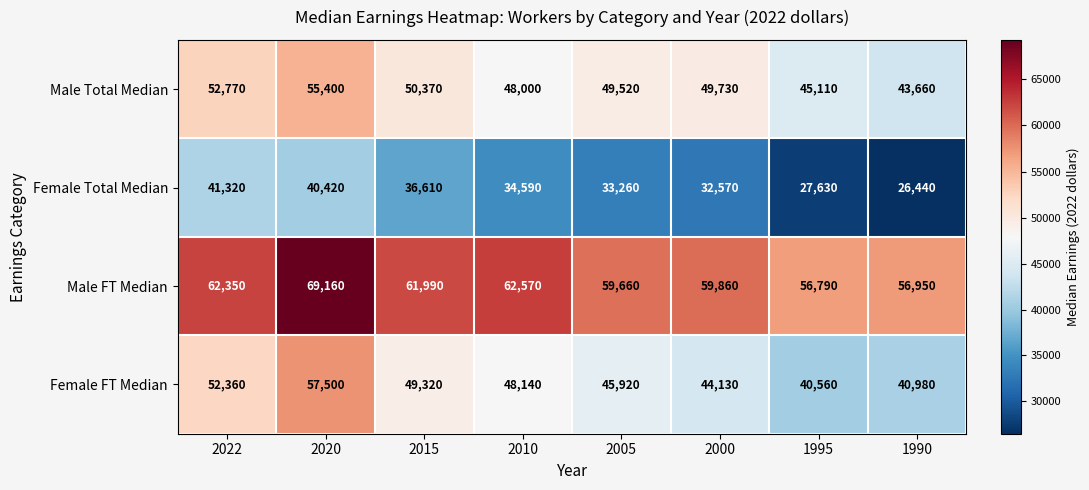

What is the average value of the Male FT Median series?

61166